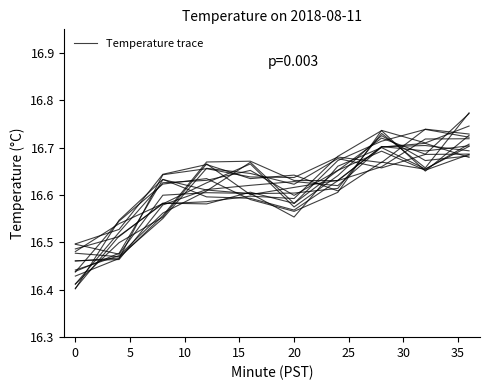

How many lines are shown in the chart?

1